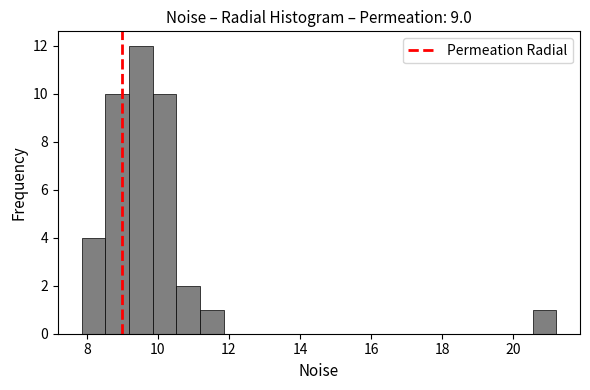

Read against the x-axis, roughly where is the centre of the tallest bar?

9.6